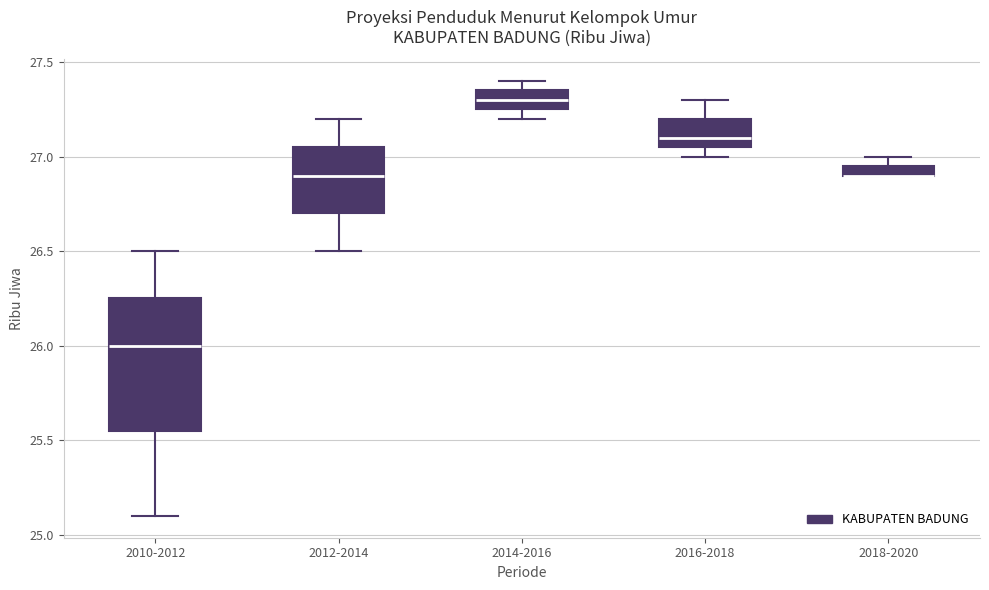

Where does the upper whisker of the box for 2010-2012 end on the y-axis? The values are not printed on the chart, so give them approximately, as read against the axis.

26.50